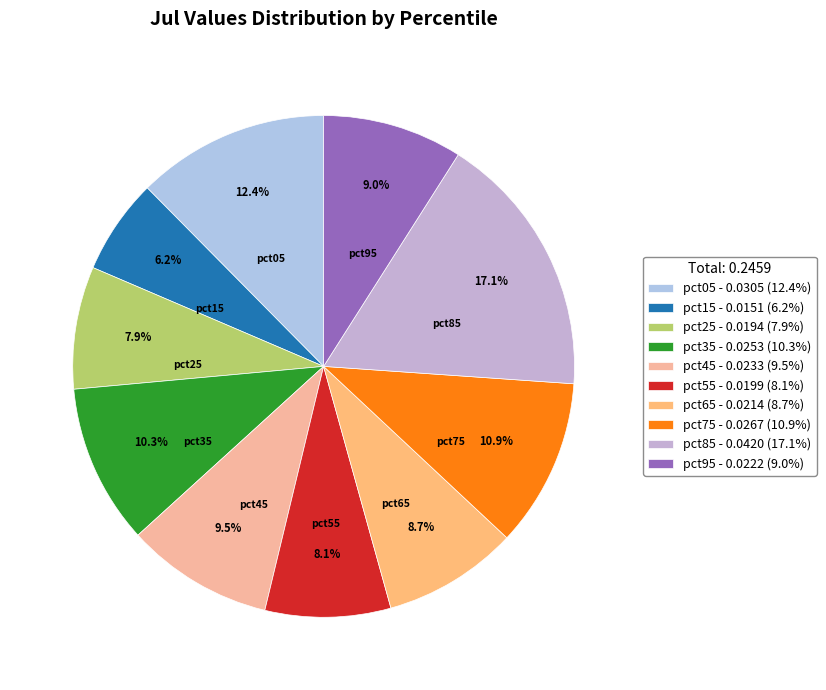

Do pct05 and pct85 together represent more than half of the pie?

No